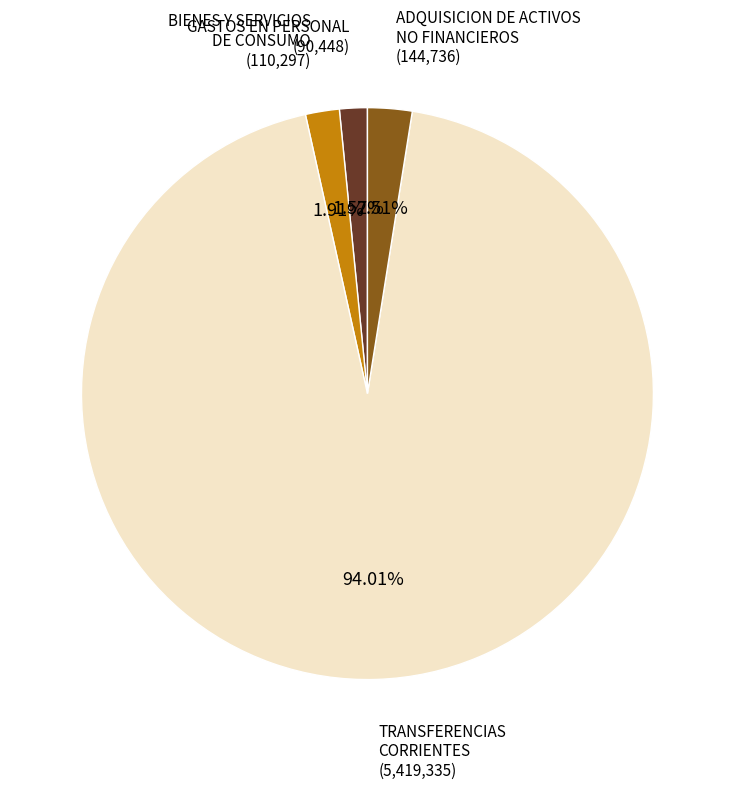

Which has a higher value, ADQUISICION DE ACTIVOS NO FINANCIEROS or BIENES Y SERVICIOS DE CONSUMO?

ADQUISICION DE ACTIVOS NO FINANCIEROS